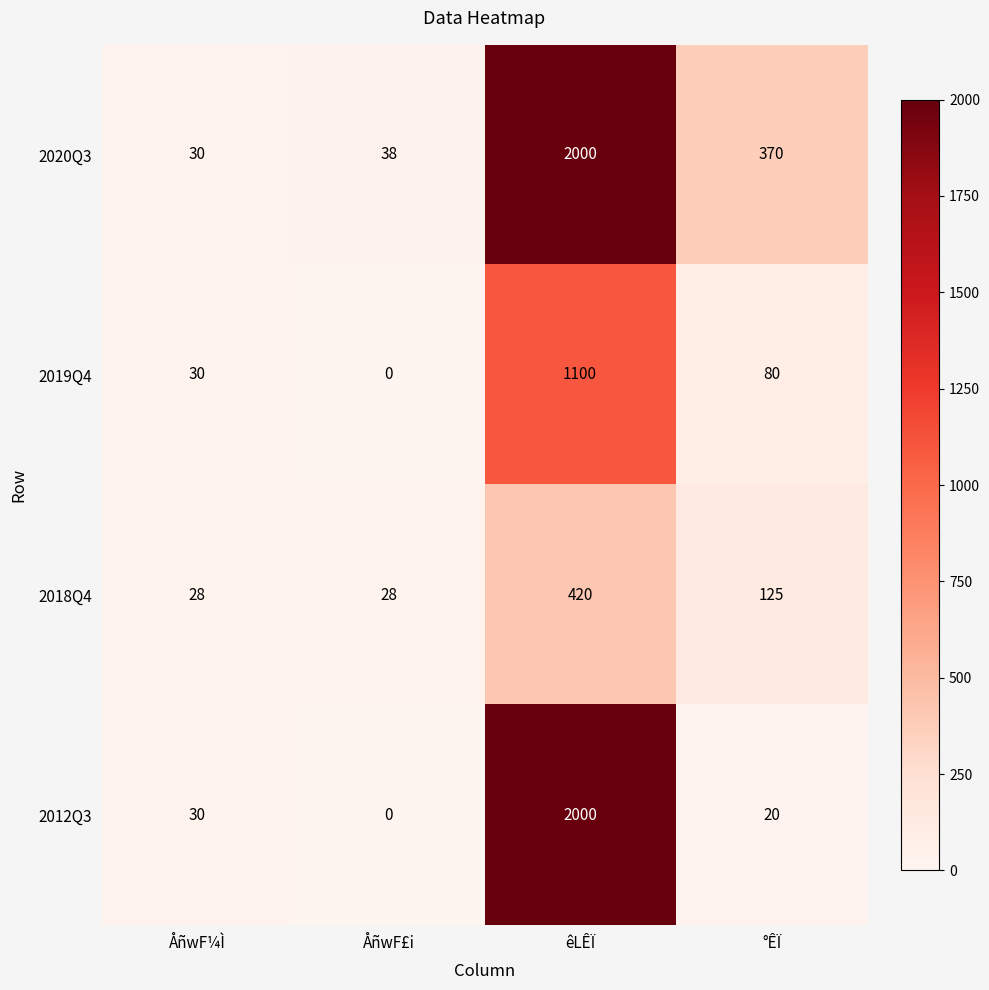

The 2018Q4 series shows 31 at °ÊÏ. True or false?

False